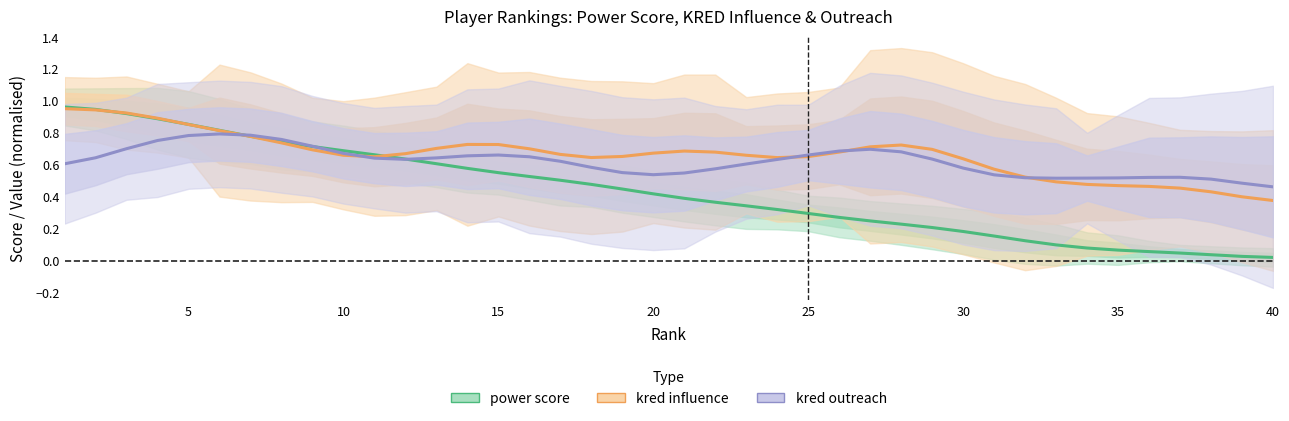

What is the difference between the maximum and minimum values in the kred influence series?

0.6